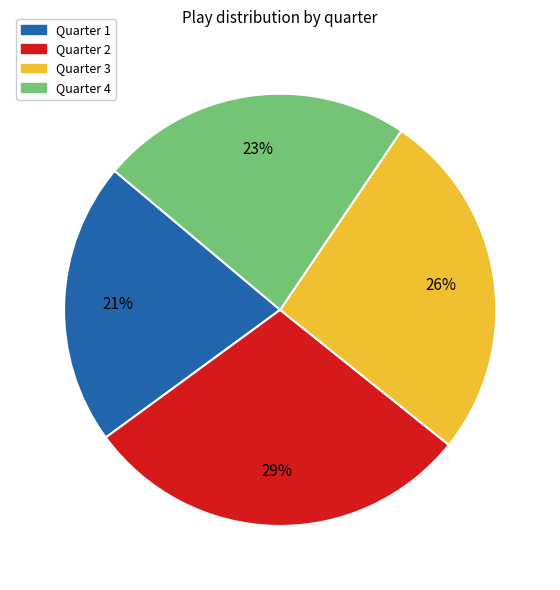

Does Quarter 4 represent more than half of the total?

No